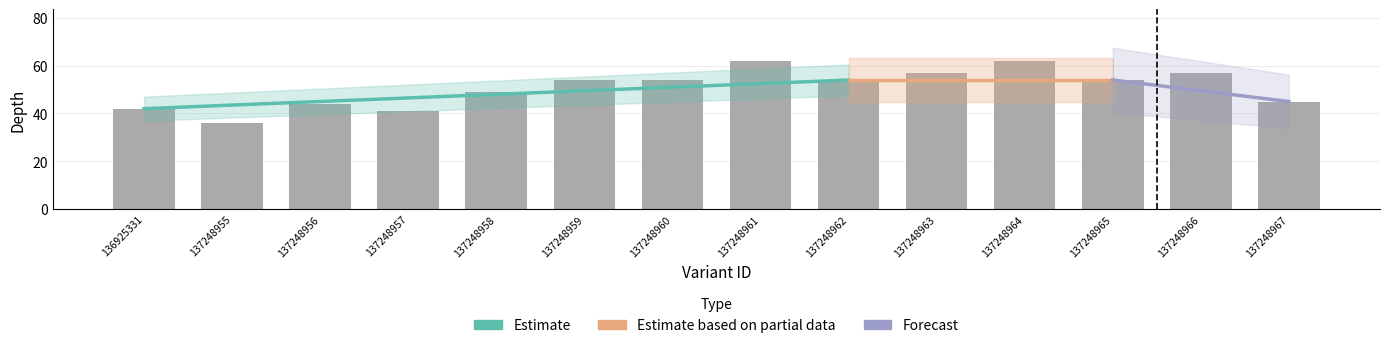

How many data points are above 54?

4